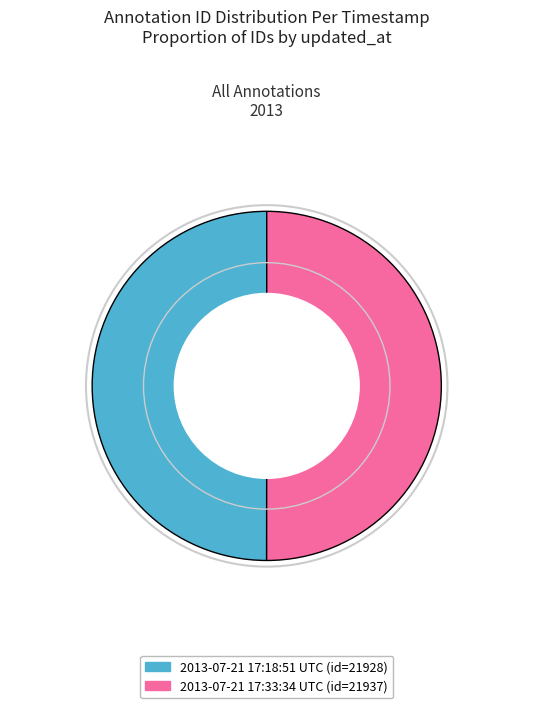

How many slices are in this pie chart?

2